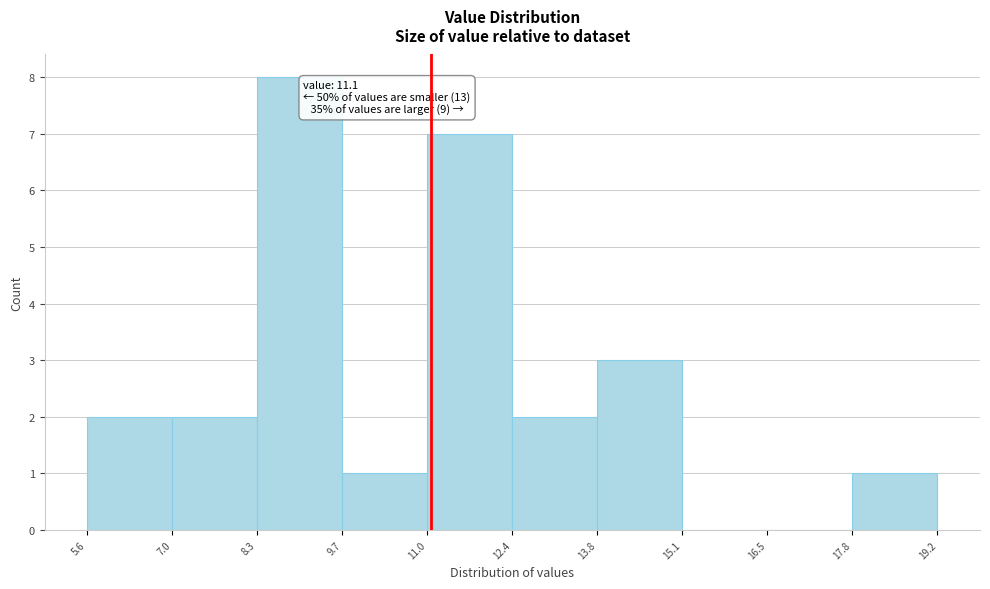

Which range on the x-axis has the tallest bar?

8.3 to 9.7